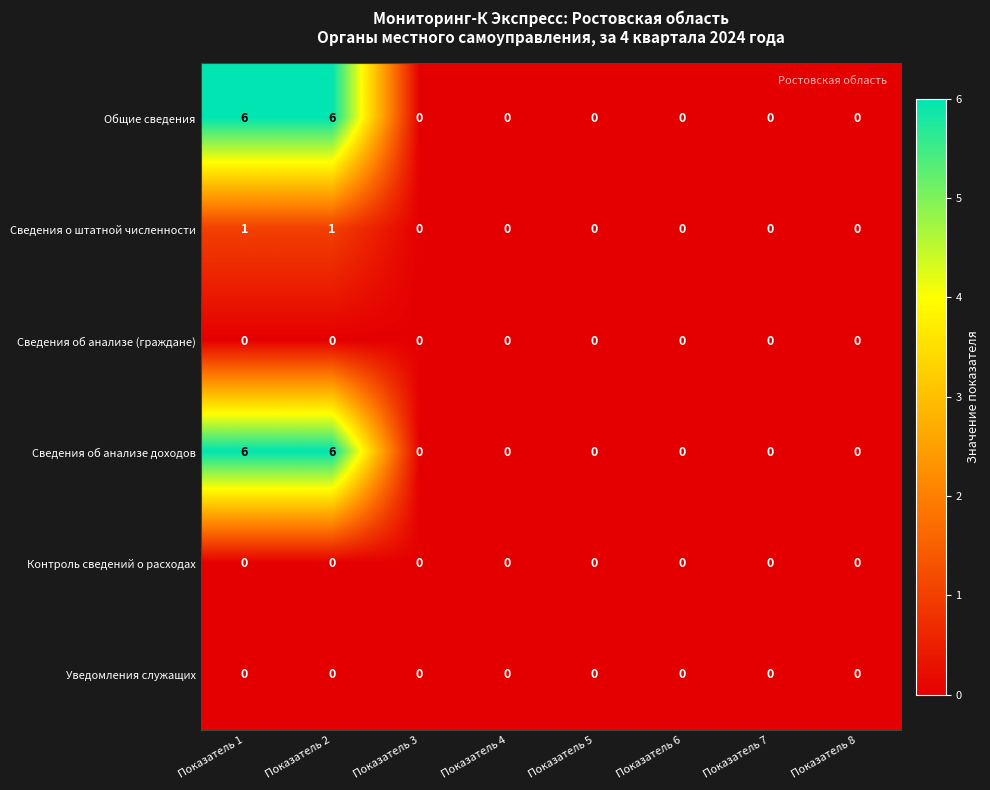

The Сведения об анализе доходов series shows 2 at Показатель 1. True or false?

False